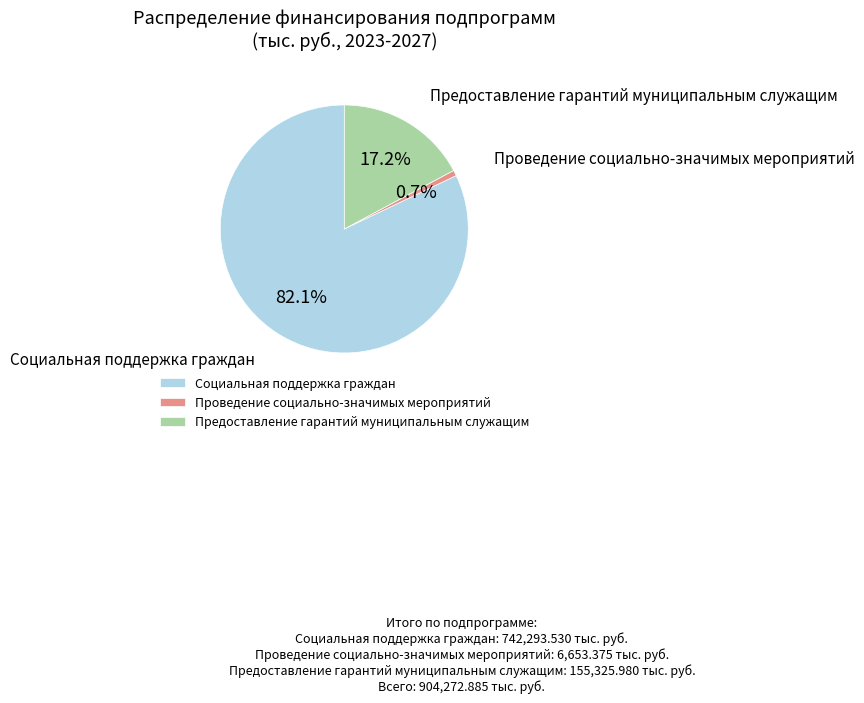

What percentage is the Проведение социально-значимых мероприятий slice, to the nearest percent?

1%